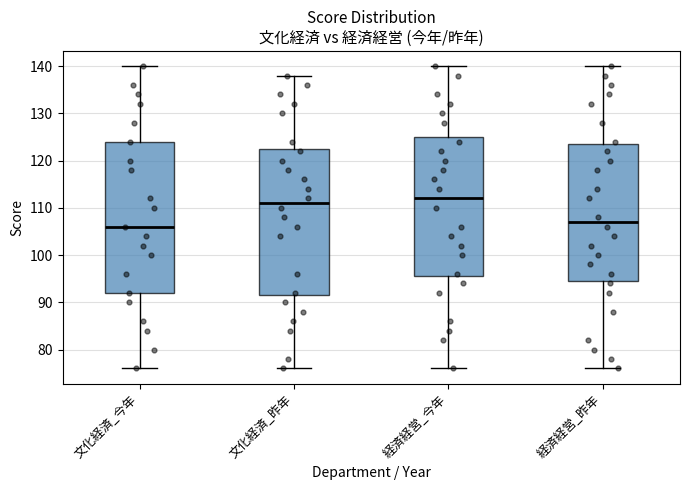

Which box's median line is the highest?

経済経営_今年